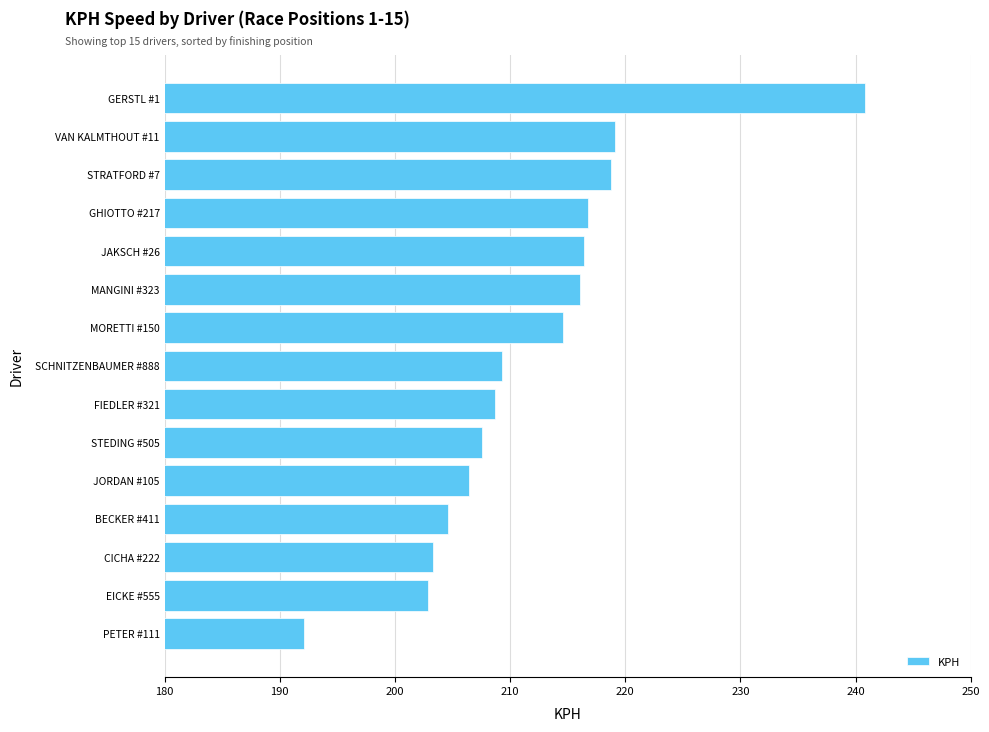

What is the smallest value displayed?

192.1